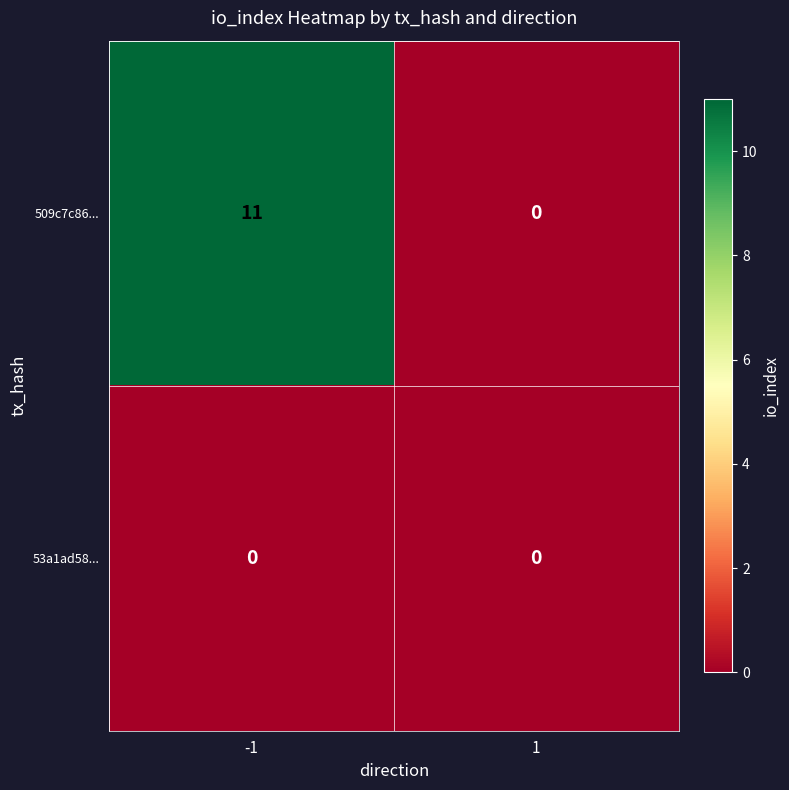

What is the sum of the 509c7c86... values at -1 and 1?

11